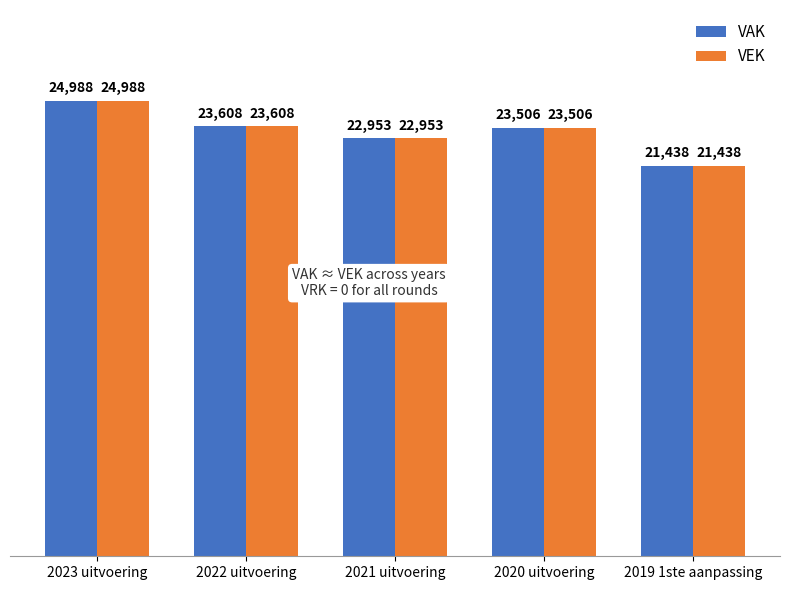

What is the average value of the VAK series?

23299